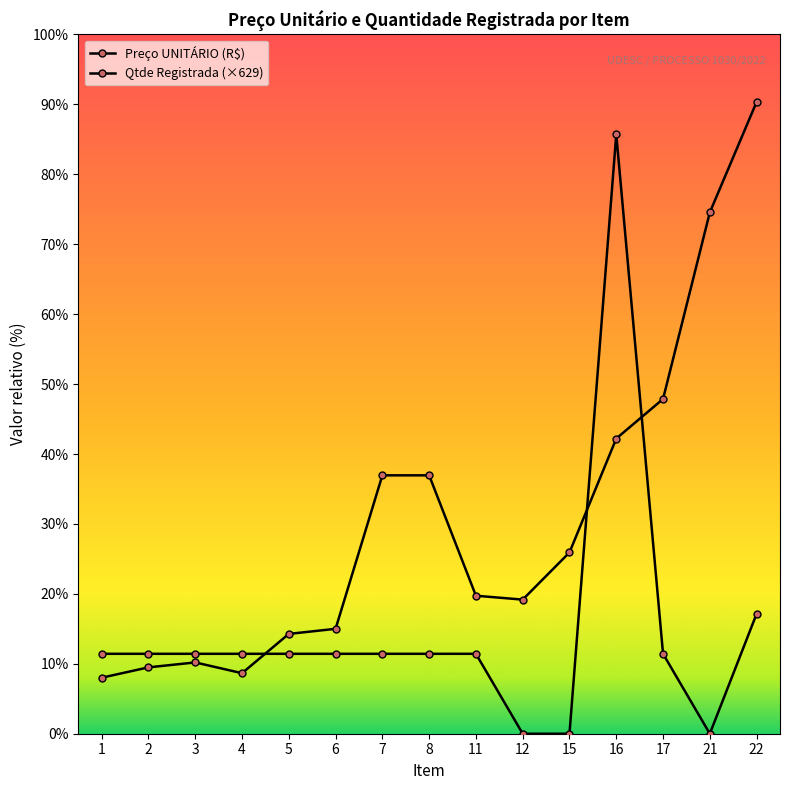

What is the total value across all series at 22?

23646.4